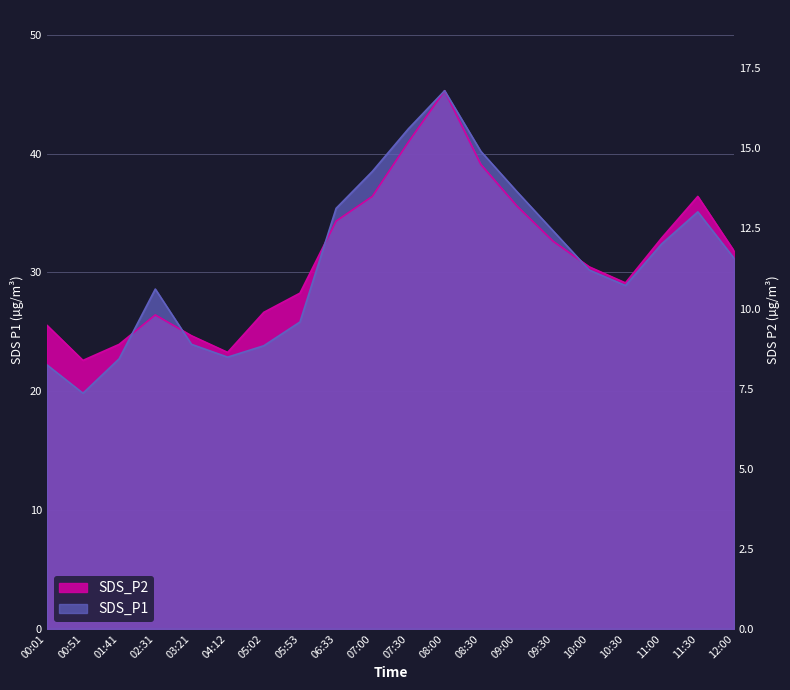

At how many categories does at least one series exceed 23?

19